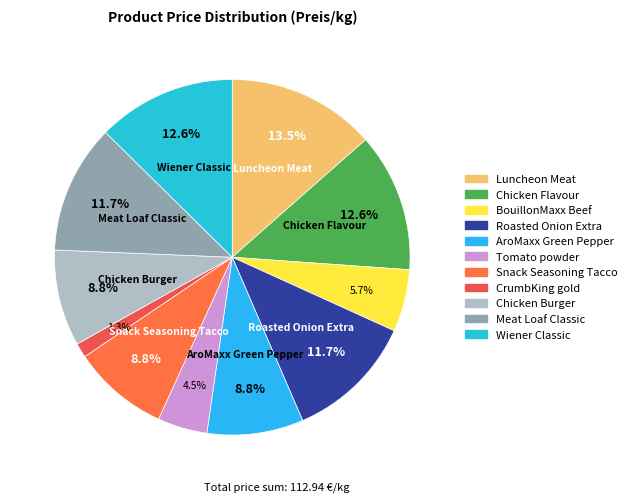

To the nearest percent, what is the difference between the Wiener Classic and Meat Loaf Classic slice percentages?

1%